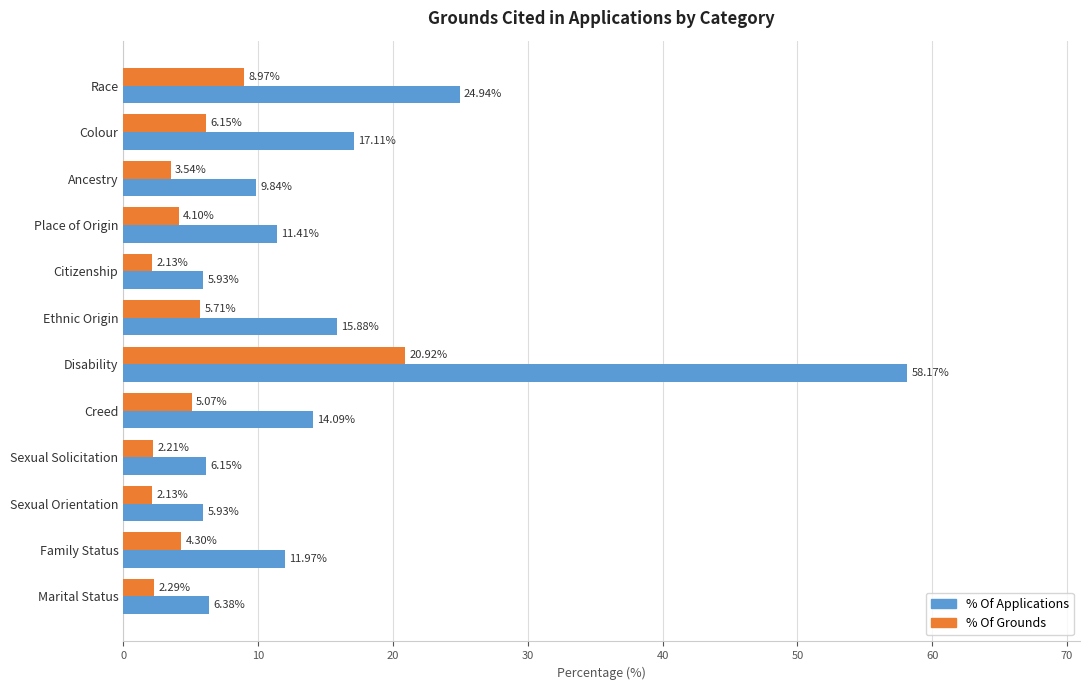

At which category is the sum across all series the highest?

Disability